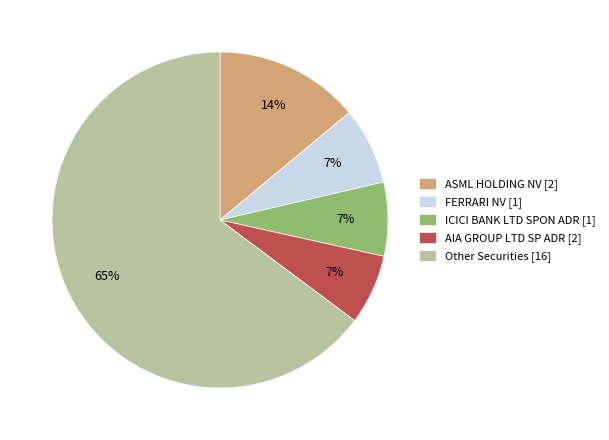

Is the sum of Other Securities [16] and ASML HOLDING NV [2] greater than half?

Yes